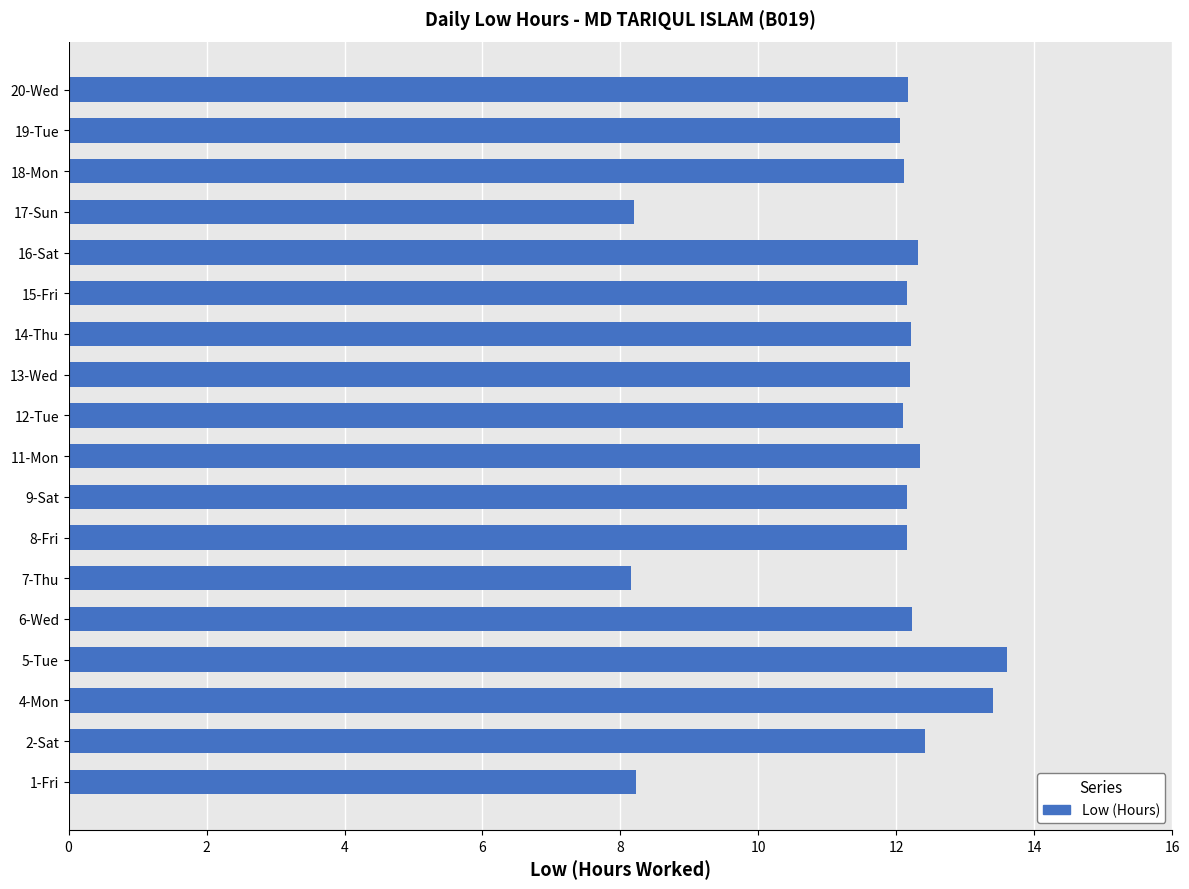

The value at 14-Thu is 20.8. True or false?

False